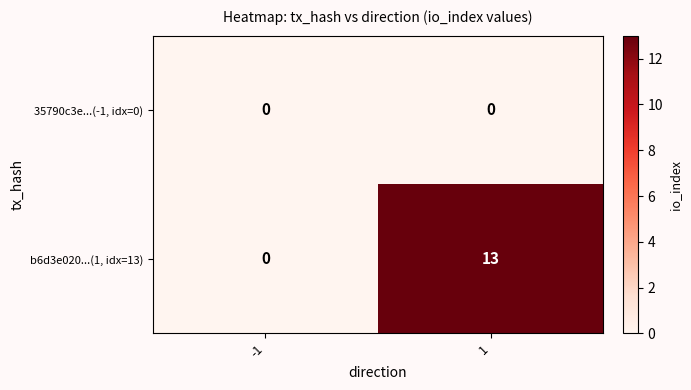

Reading left to right, extract all data points from this chart.

35790c3e...(-1, idx=0): 0	0
b6d3e020...(1, idx=13): 0	13